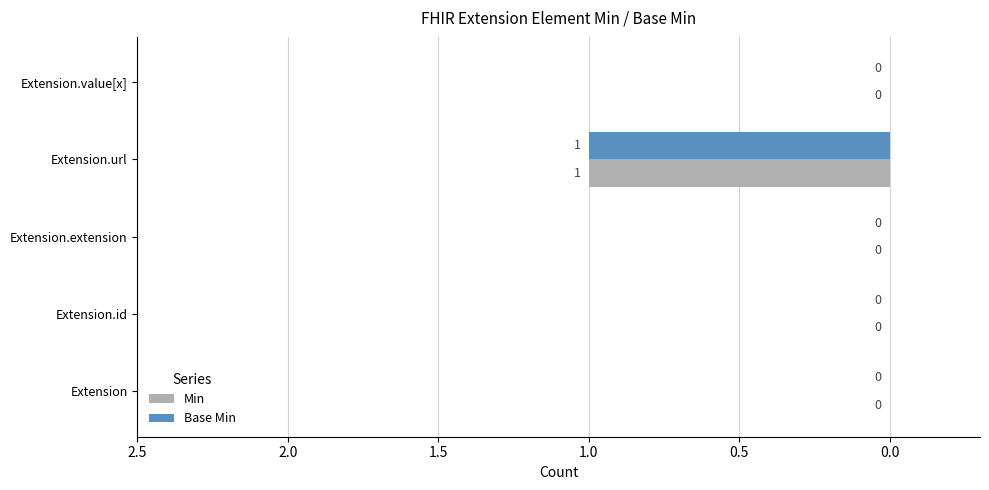

Is it true that Base Min equals 0 at Extension.extension?

True